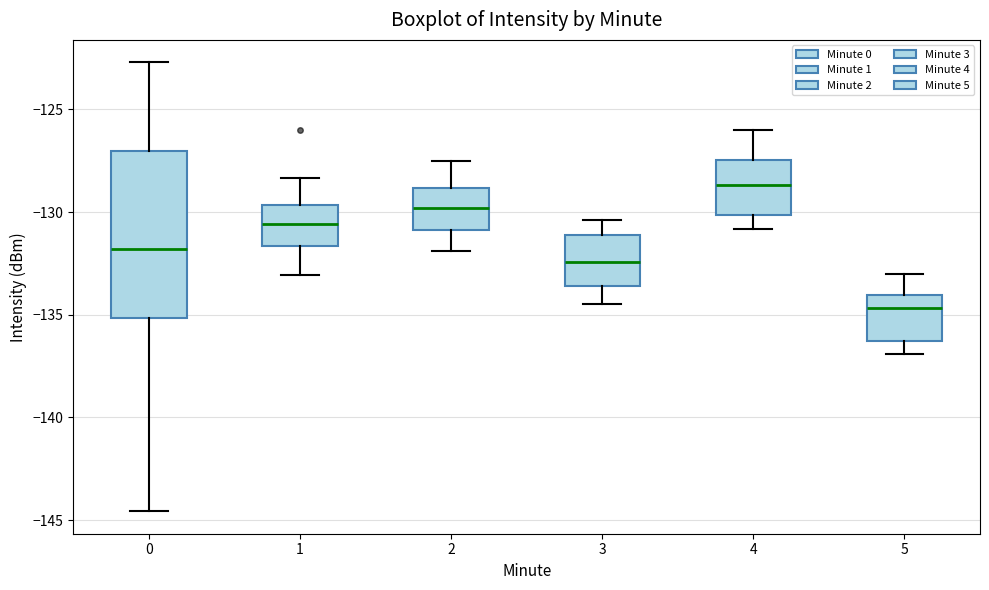

Which box's median line is the lowest?

5